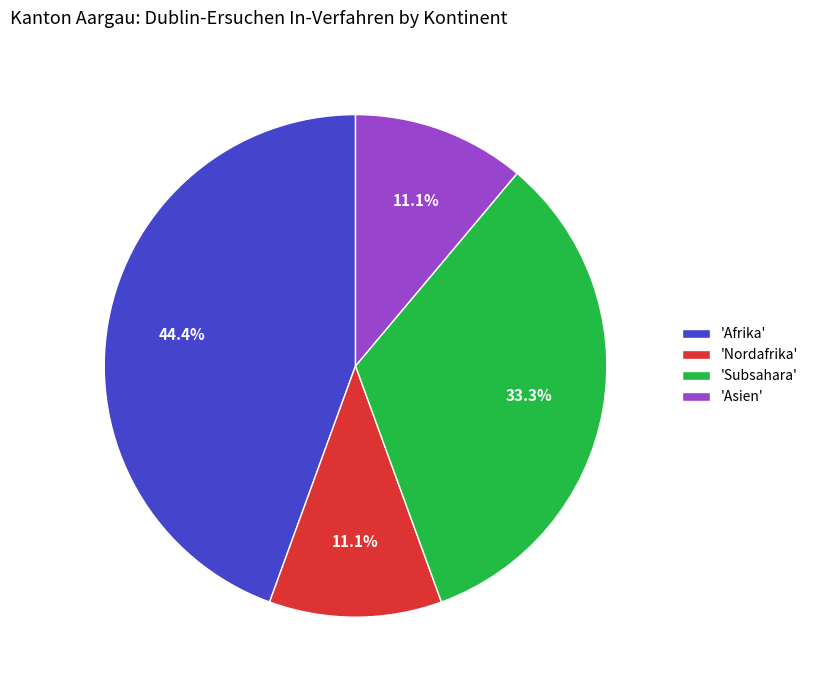

Which slice is the largest?

'Afrika'